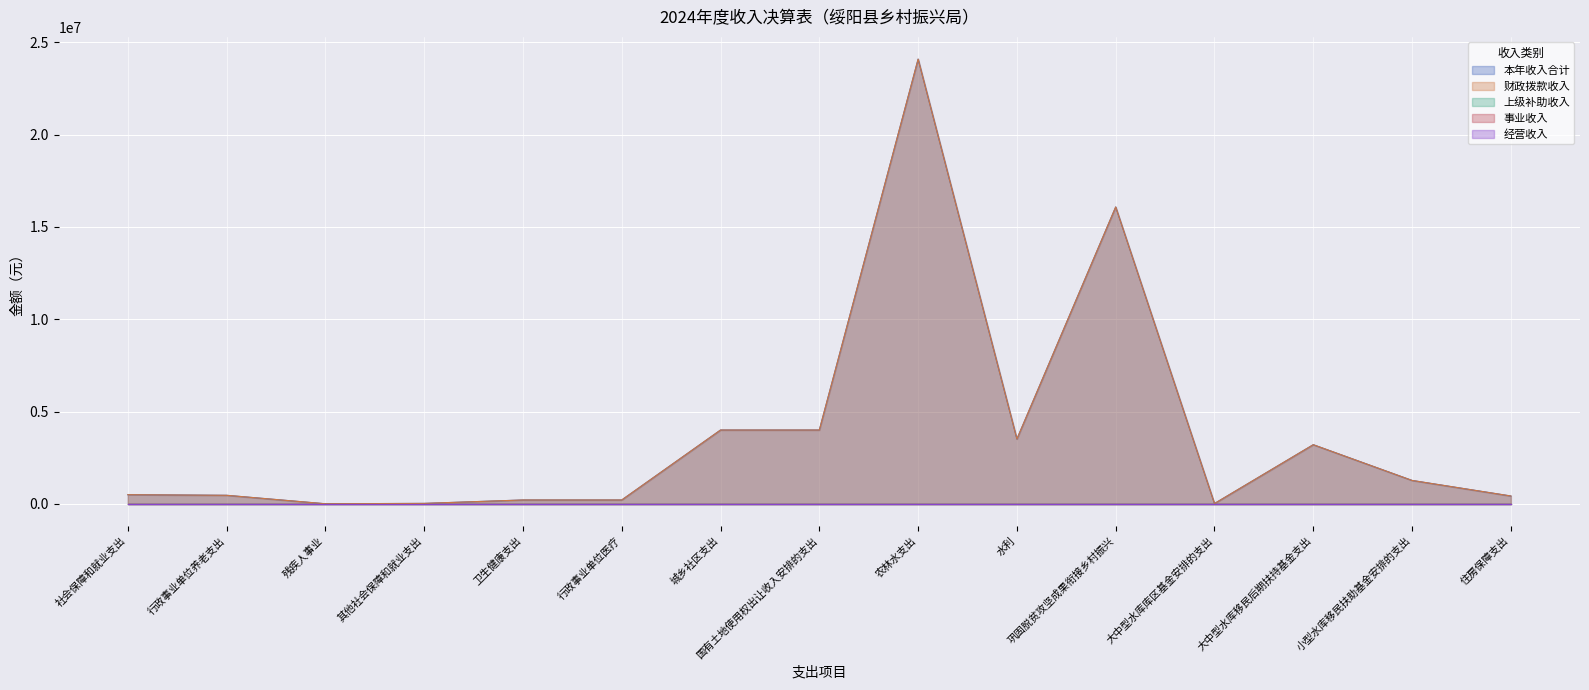

At how many categories does at least one series exceed 8075024?

2